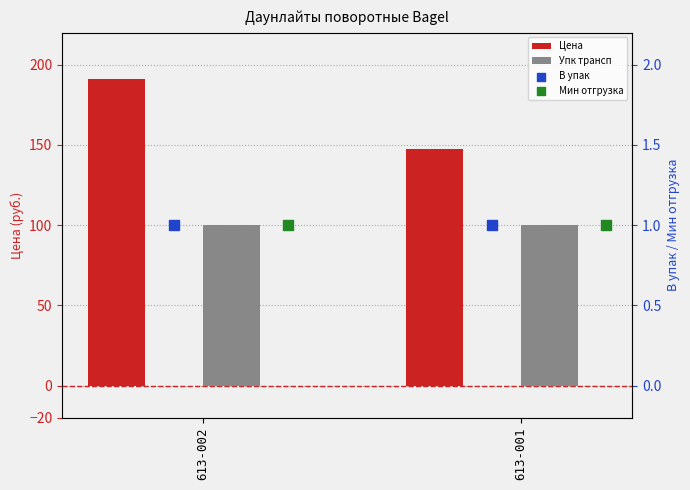

What is the total value across all series at 613-002?

293.4